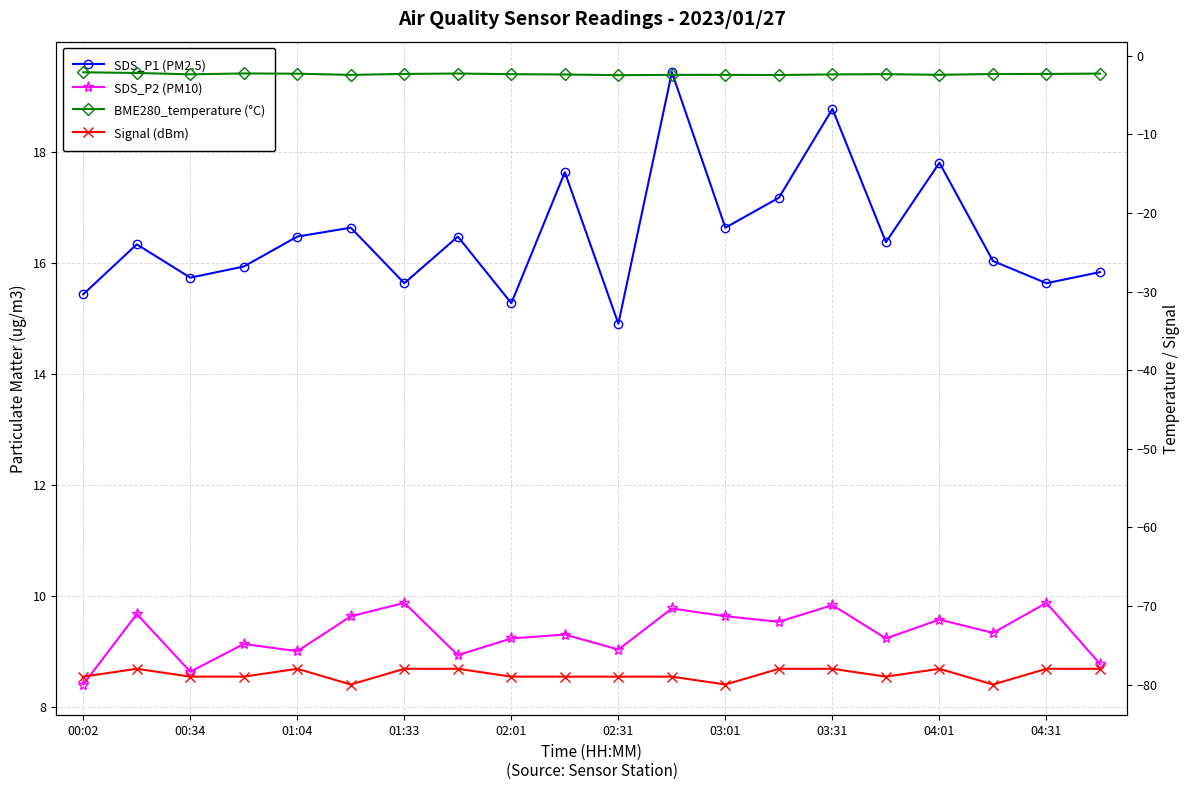

Does the chart have visible grid lines?

Yes